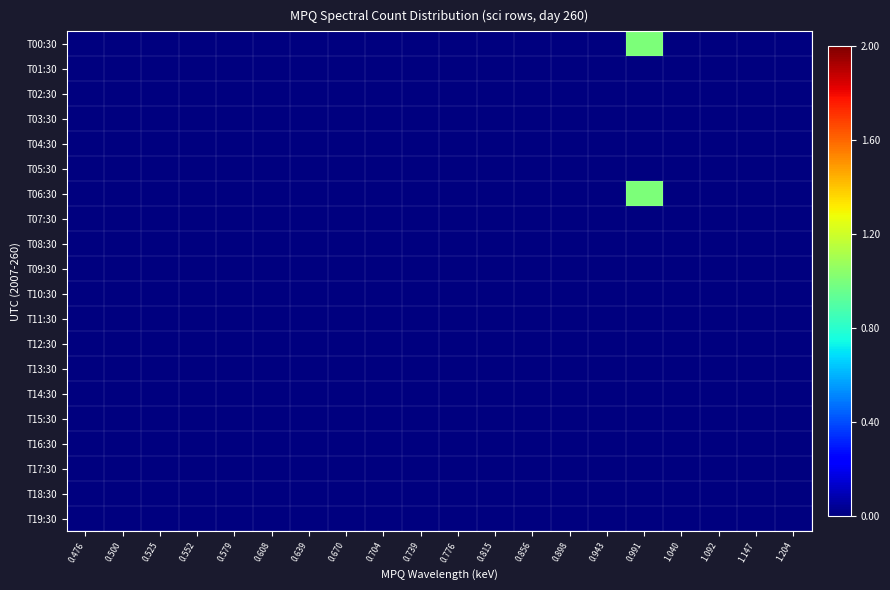

Which has a higher value, 0.943 or 0.856?

0.943